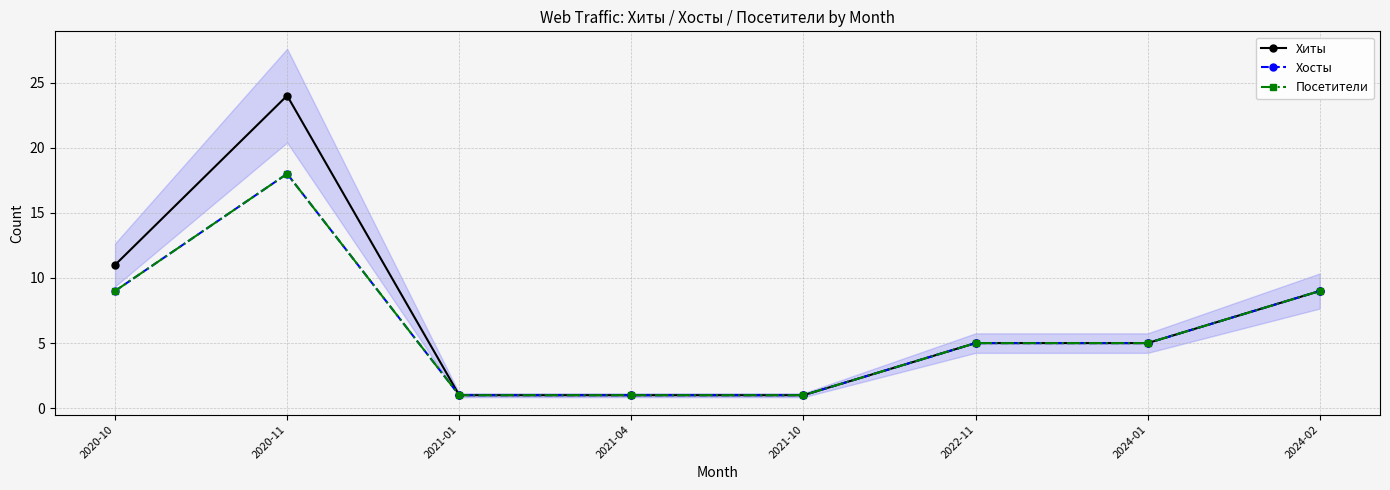

Reading left to right, transcribe all the data shown in this chart.

Хиты: 2020-10=11	2020-11=24	2021-01=1	2021-04=1	2021-10=1	2022-11=5	2024-01=5	2024-02=9
Хосты: 2020-10=9	2020-11=18	2021-01=1	2021-04=1	2021-10=1	2022-11=5	2024-01=5	2024-02=9
Посетители: 2020-10=9	2020-11=18	2021-01=1	2021-04=1	2021-10=1	2022-11=5	2024-01=5	2024-02=9